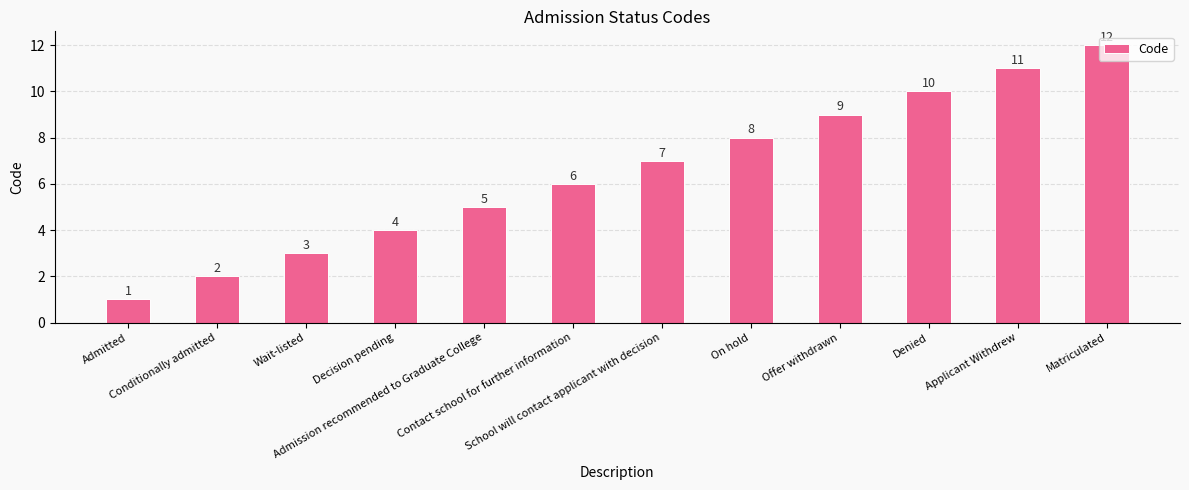

List the labels in order of value, largest first.

Matriculated, Applicant Withdrew, Denied, Offer withdrawn, On hold, School will contact applicant with decision, Contact school for further information, Admission recommended to Graduate College, Decision pending, Wait-listed, Conditionally admitted, Admitted